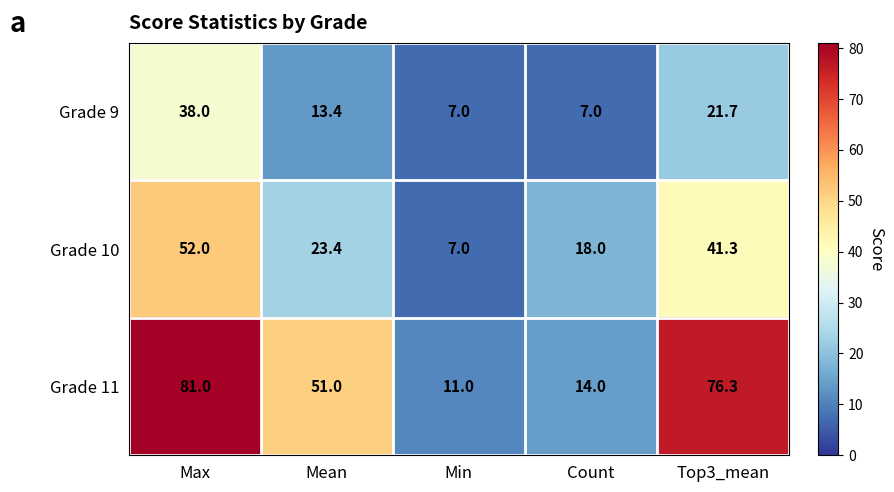

At which category is the sum across all series the highest?

Max